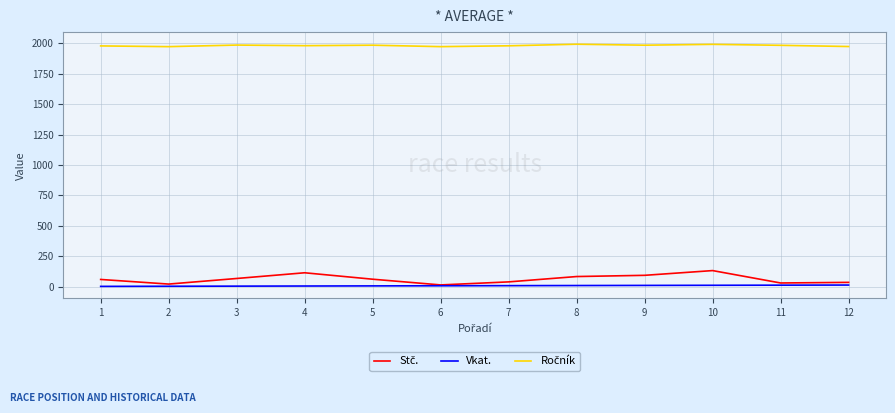

What is the spread (max minus min) of values at 2?

1972